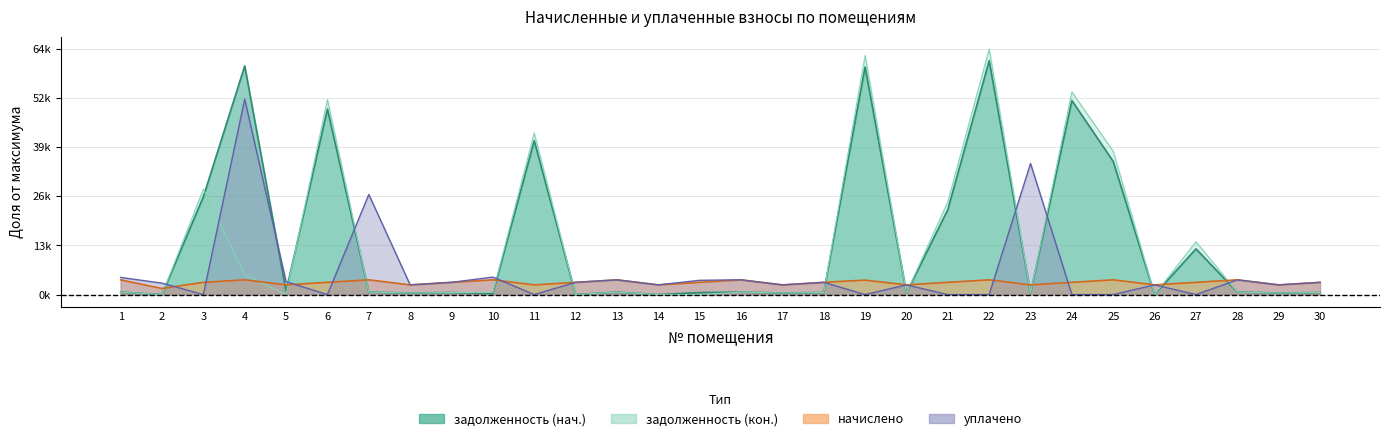

The value of начислено at 10 is 0.0. True or false?

False